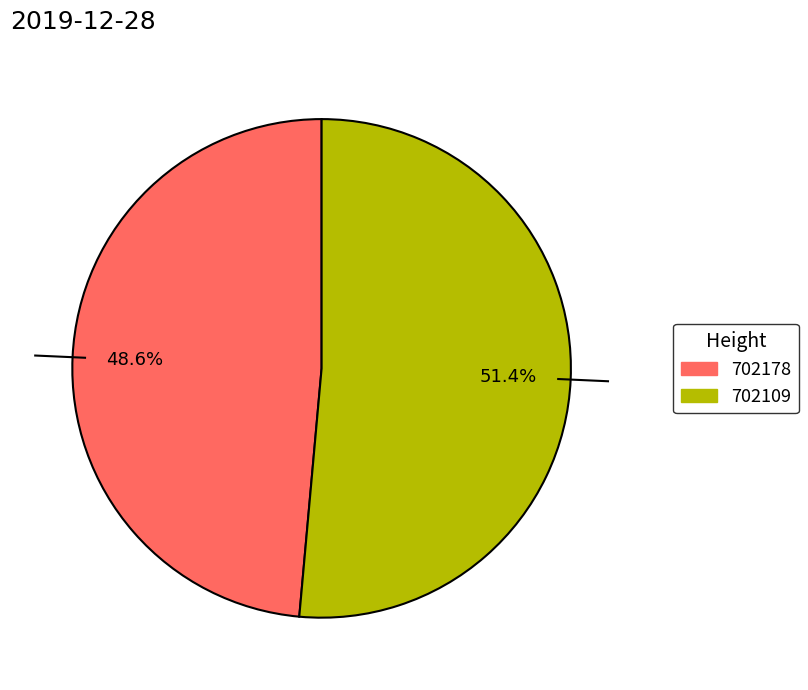

True or false: 702109 accounts for 51% of the total.

True